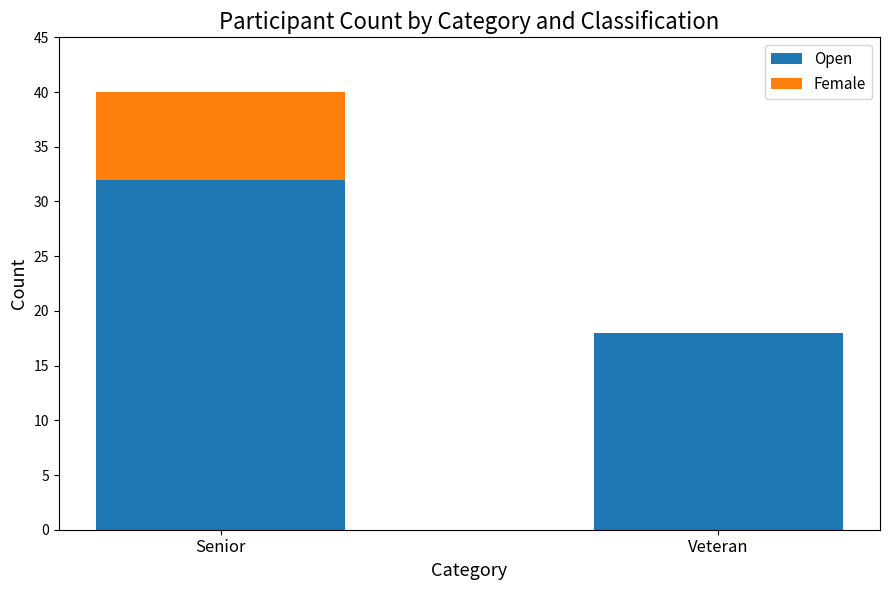

The Open series shows 31 at Veteran. True or false?

False